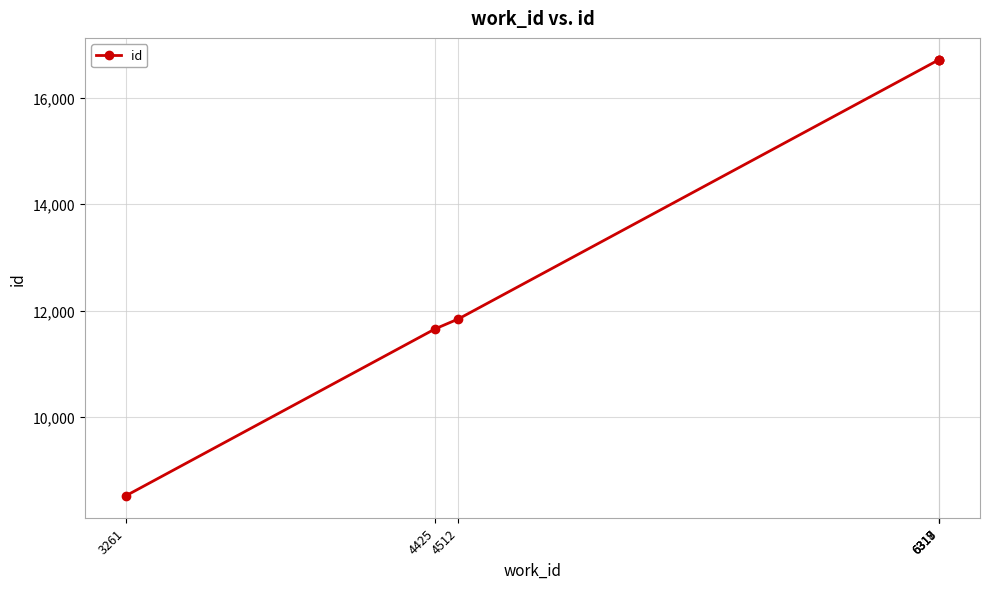

What is the average value?

13696